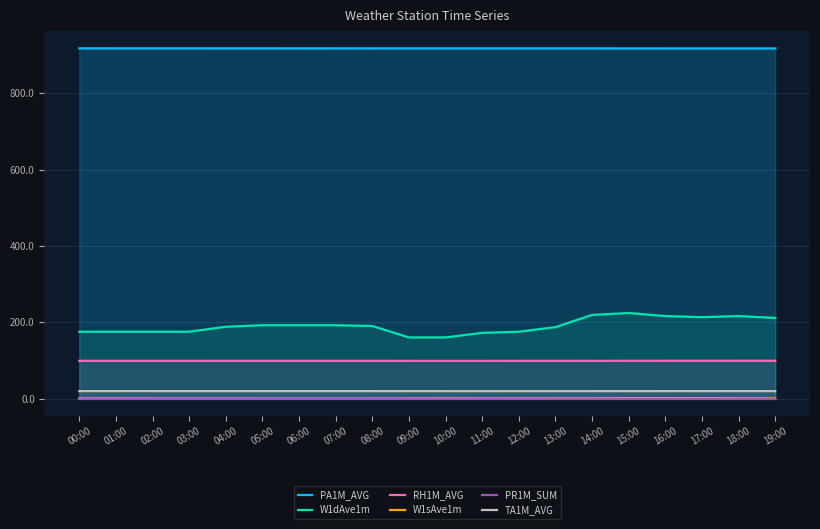

Reading right to left, extract all data points from this chart.

PA1M_AVG: 917.3	917.3	917.3	917.3	917.3	917.4	917.4	917.4	917.4	917.4	917.4	917.4	917.4	917.4	917.4	917.4	917.4	917.4	917.4	917.5
W1dAve1m: 211.0	216.0	213.0	216.0	224.0	219.0	187.0	175.0	172.0	160.0	160.0	190.0	192.0	192.0	192.0	188.0	175.0	175.0	175.0	175.0
RH1M_AVG: 98.9	98.9	98.9	98.9	98.8	98.7	98.7	98.6	98.6	98.6	98.6	98.7	98.7	98.7	98.7	98.7	98.7	98.7	98.7	98.7
W1sAve1m: 0.5	0.7	0.9	0.9	0.9	0.5	0.5	0.4	0.3	0.5	0.3	0.0	0.0	0.0	0.0	0.1	0.1	0.2	0.4	0.4
PR1M_SUM: 0.0	0.0	0.0	0.0	0.0	0.0	0.0	0.0	0.0	0.0	0.0	0.0	0.0	0.0	0.0	0.0	0.0	0.0	0.0	0.0
TA1M_AVG: 19.3	19.3	19.3	19.3	19.3	19.3	19.3	19.3	19.3	19.3	19.3	19.3	19.3	19.3	19.3	19.3	19.3	19.3	19.3	19.4